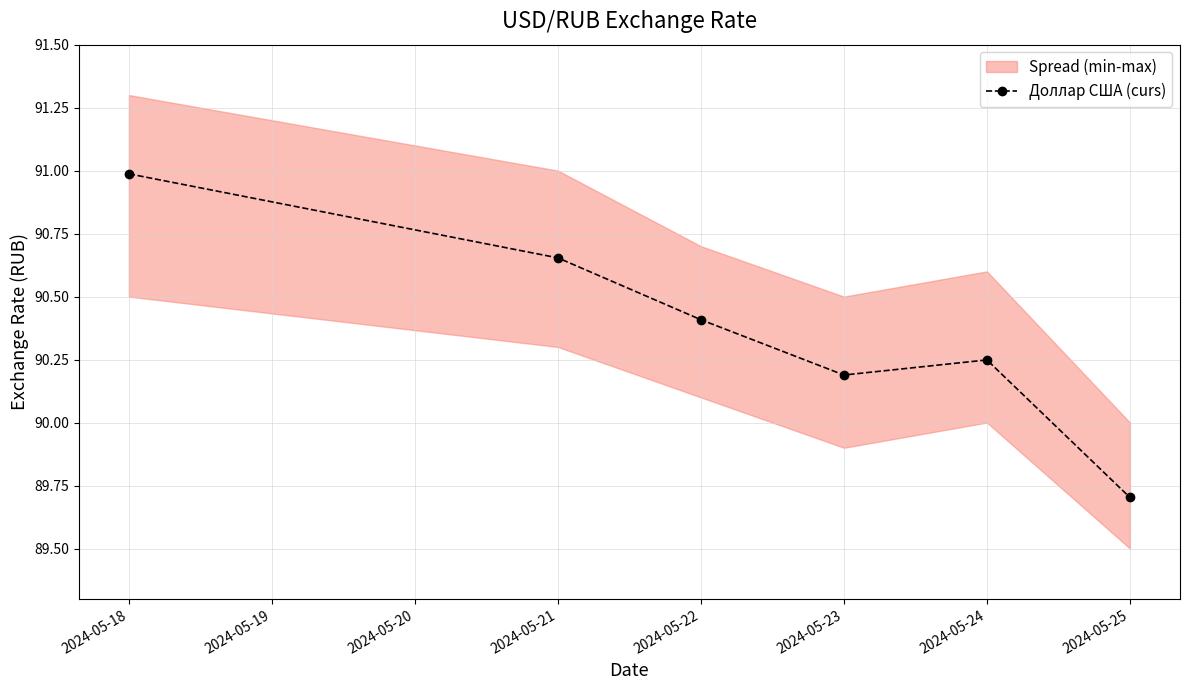

Which category has the lowest value in the Доллар США (curs) series?

2024-05-25